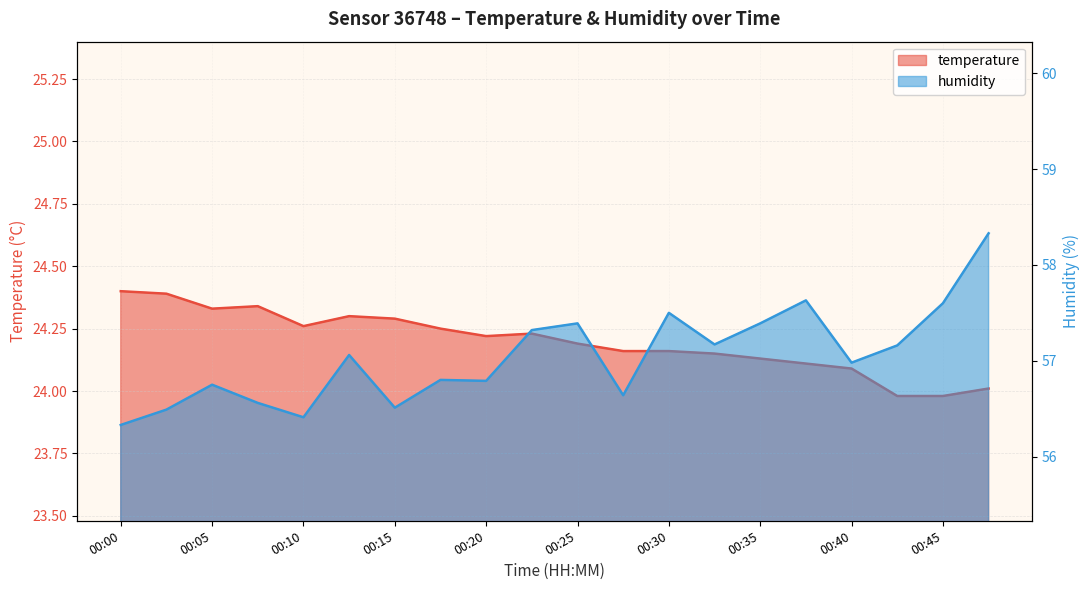

What is the sum of the temperature values at 00:40 and 00:45?

48.1